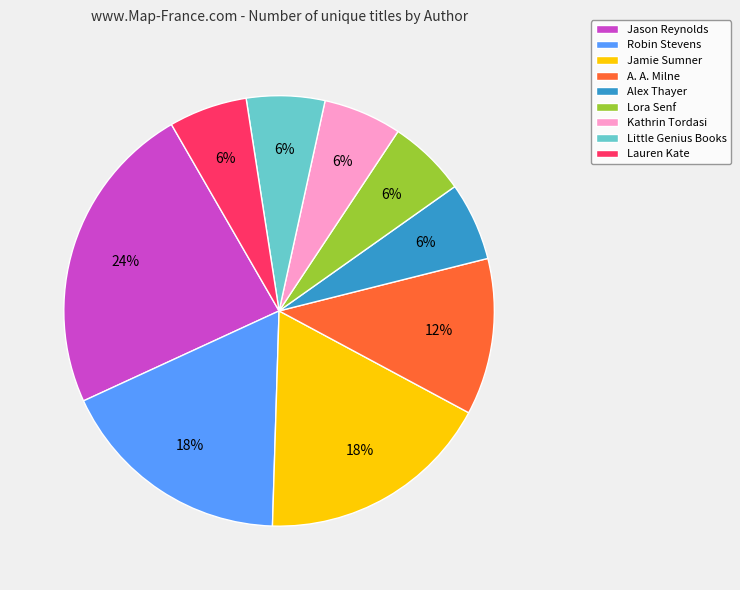

What percentage is the Alex Thayer slice, to the nearest percent?

6%